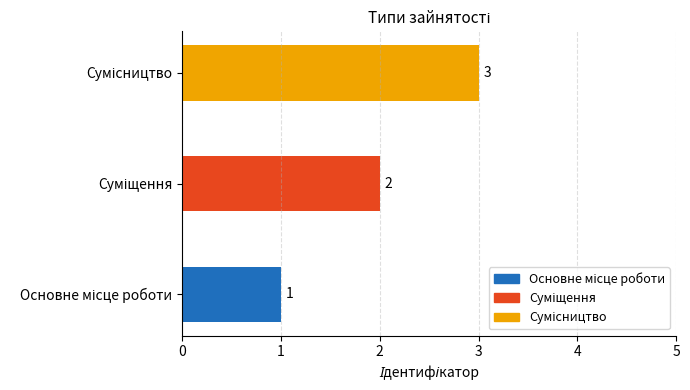

True or false: the data shows 2 at Сумісництво.

False